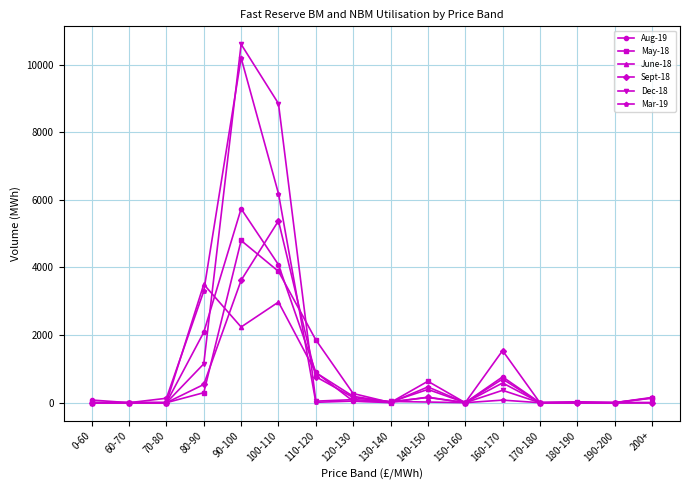

What is the sum of the May-18 values at 70-80 and 120-130?

271.5